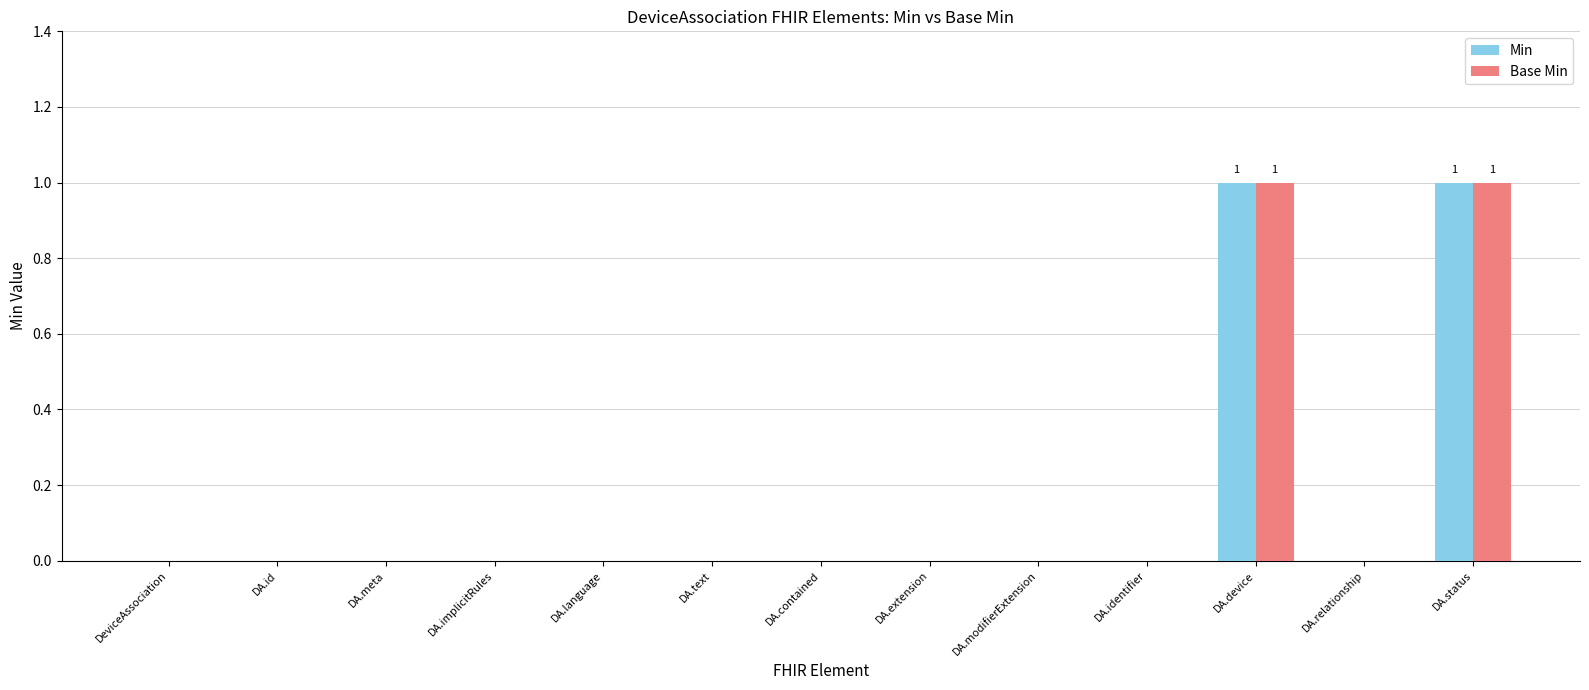

What is the maximum value for Base Min?

1